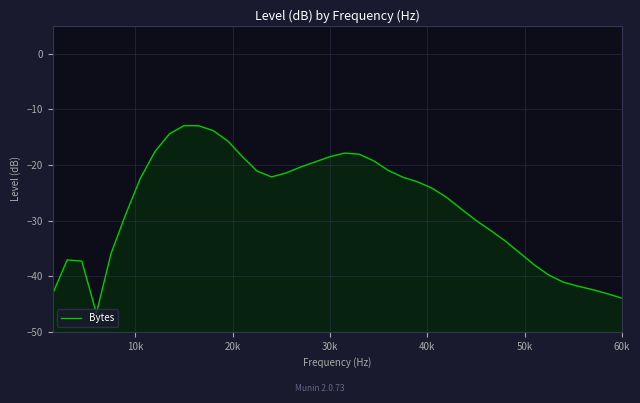

True or false: there are more than 2 points higher than both neighbors.

True